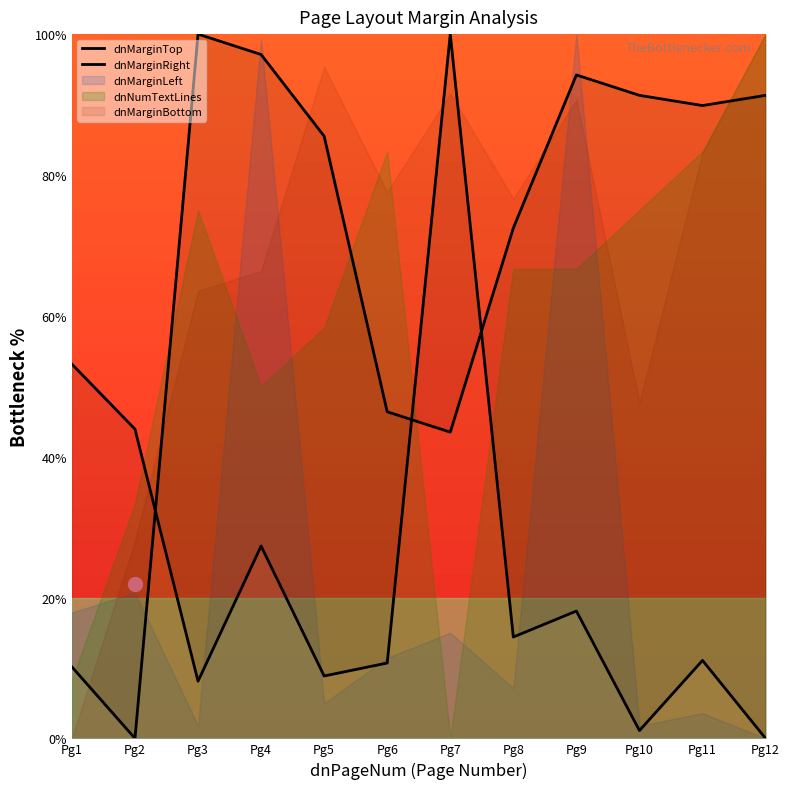

Where does the dnMarginRight series first go above 89?

Pg3